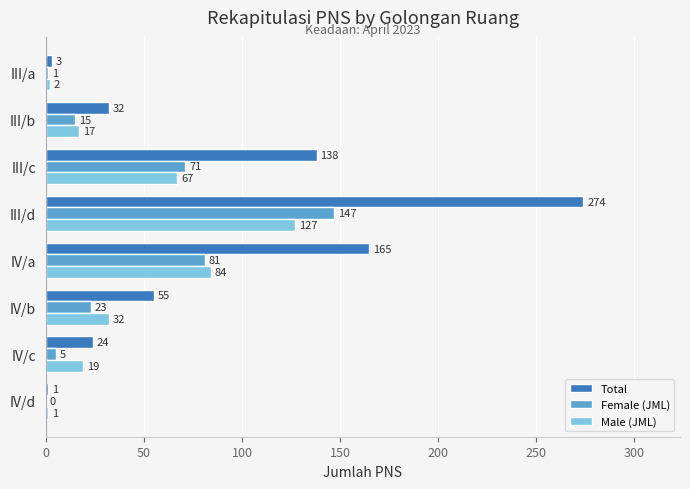

At which category is the sum across all series the highest?

III/d